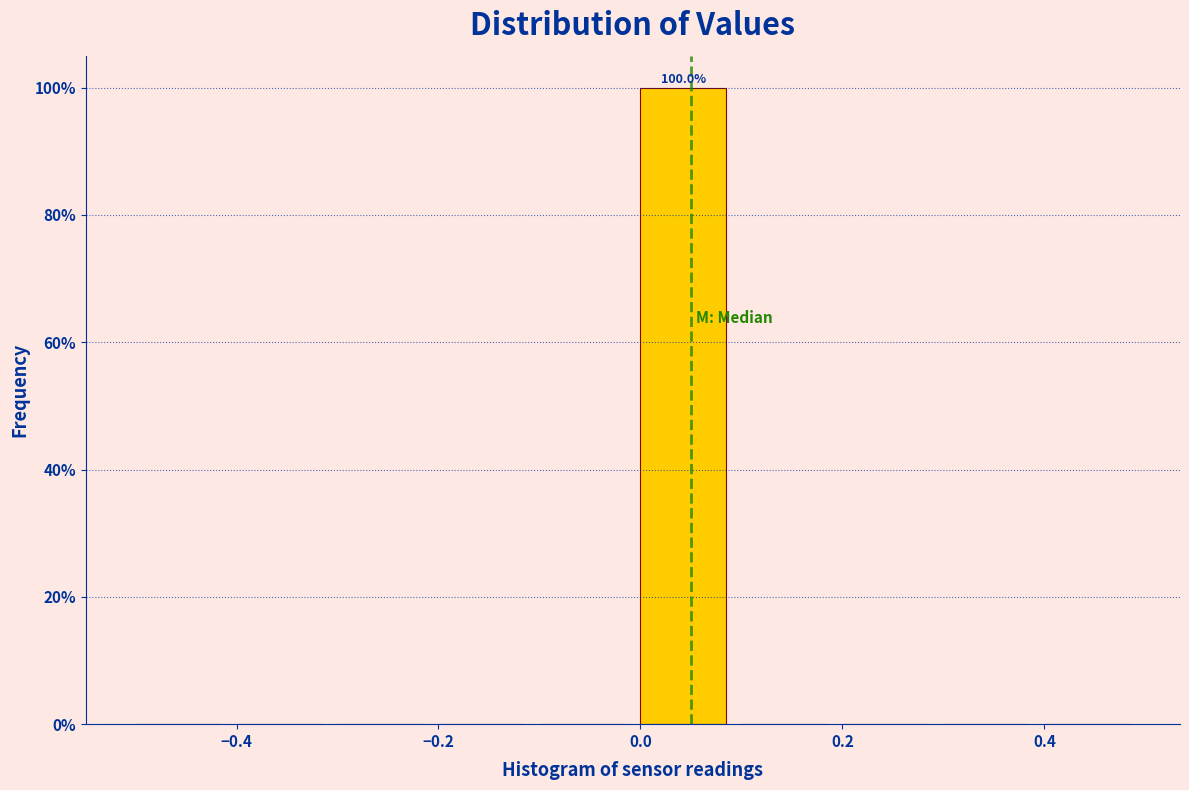

Over which range of the x-axis is the bar tallest?

0.0 to 0.1